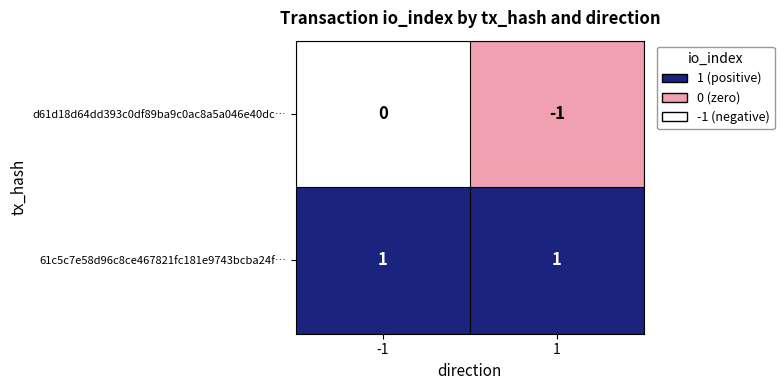

At which category does the chart reach its minimum across all series?

1